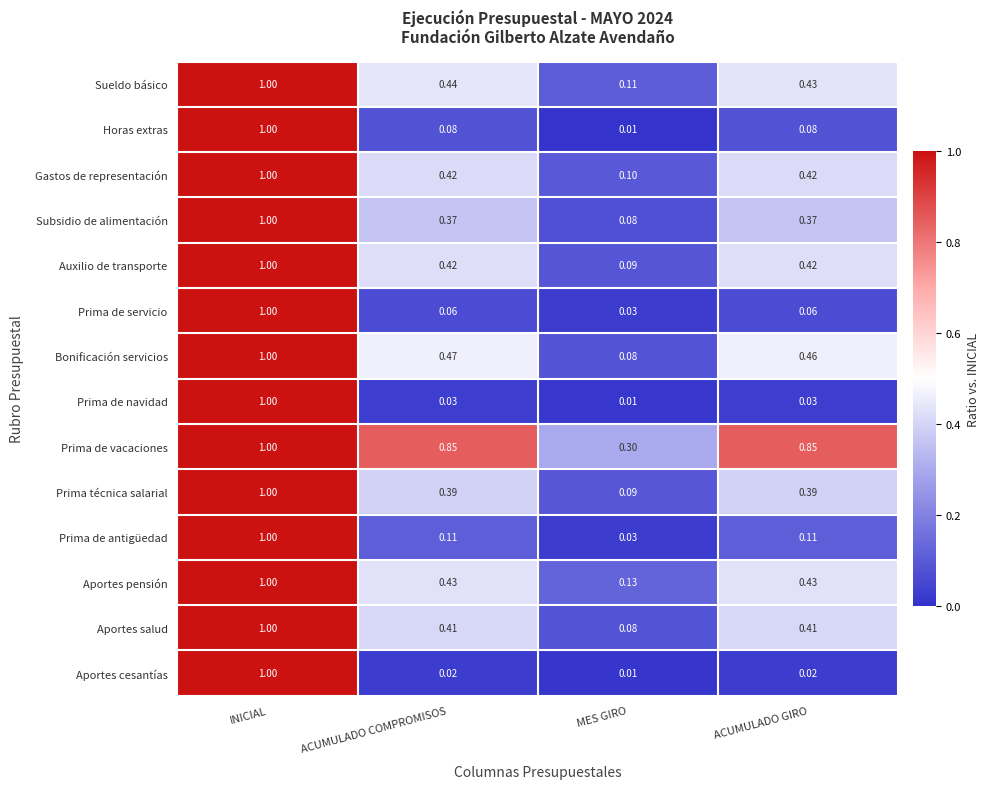

Rank the categories by Bonificación servicios value from lowest to highest.

MES GIRO, ACUMULADO GIRO, ACUMULADO COMPROMISOS, INICIAL